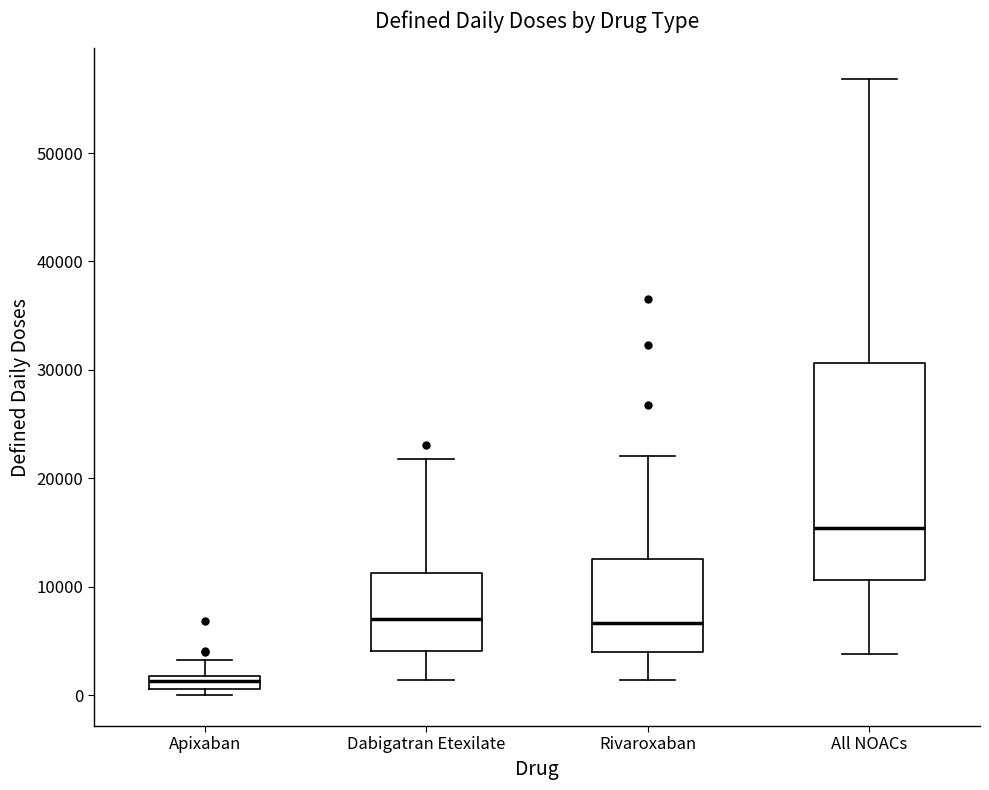

Which box is the tallest, from its lower edge to its upper edge?

All NOACs